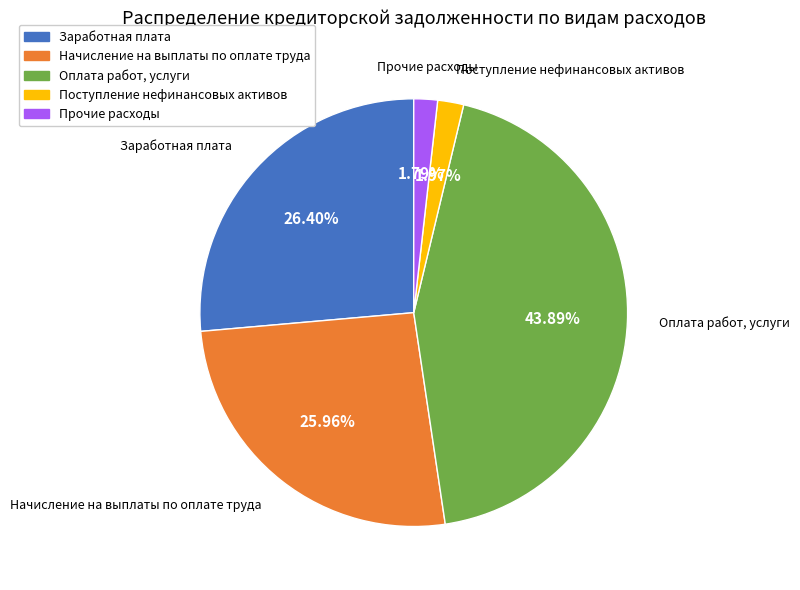

Is there a majority slice in this chart?

No